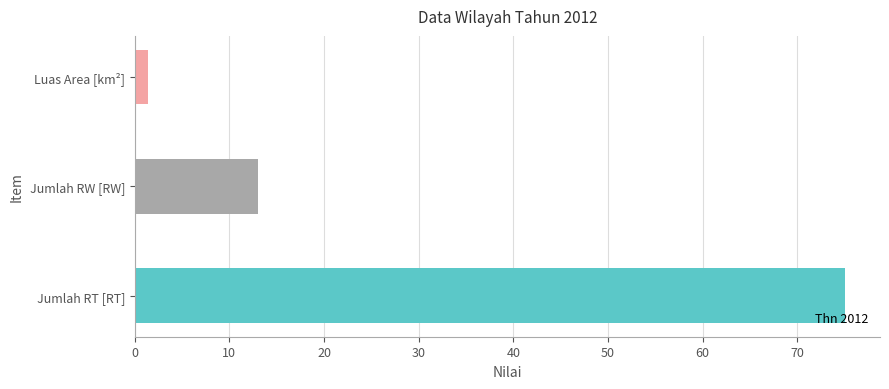

At which label is the value closest to 38?

Jumlah RW [RW]